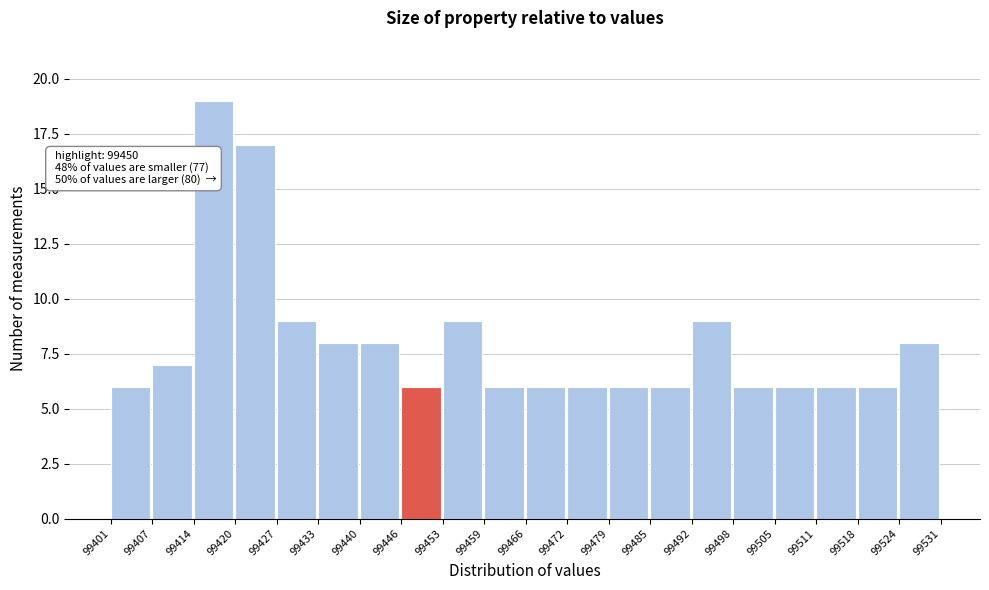

Which range on the x-axis has the tallest bar?

99414 to 99420